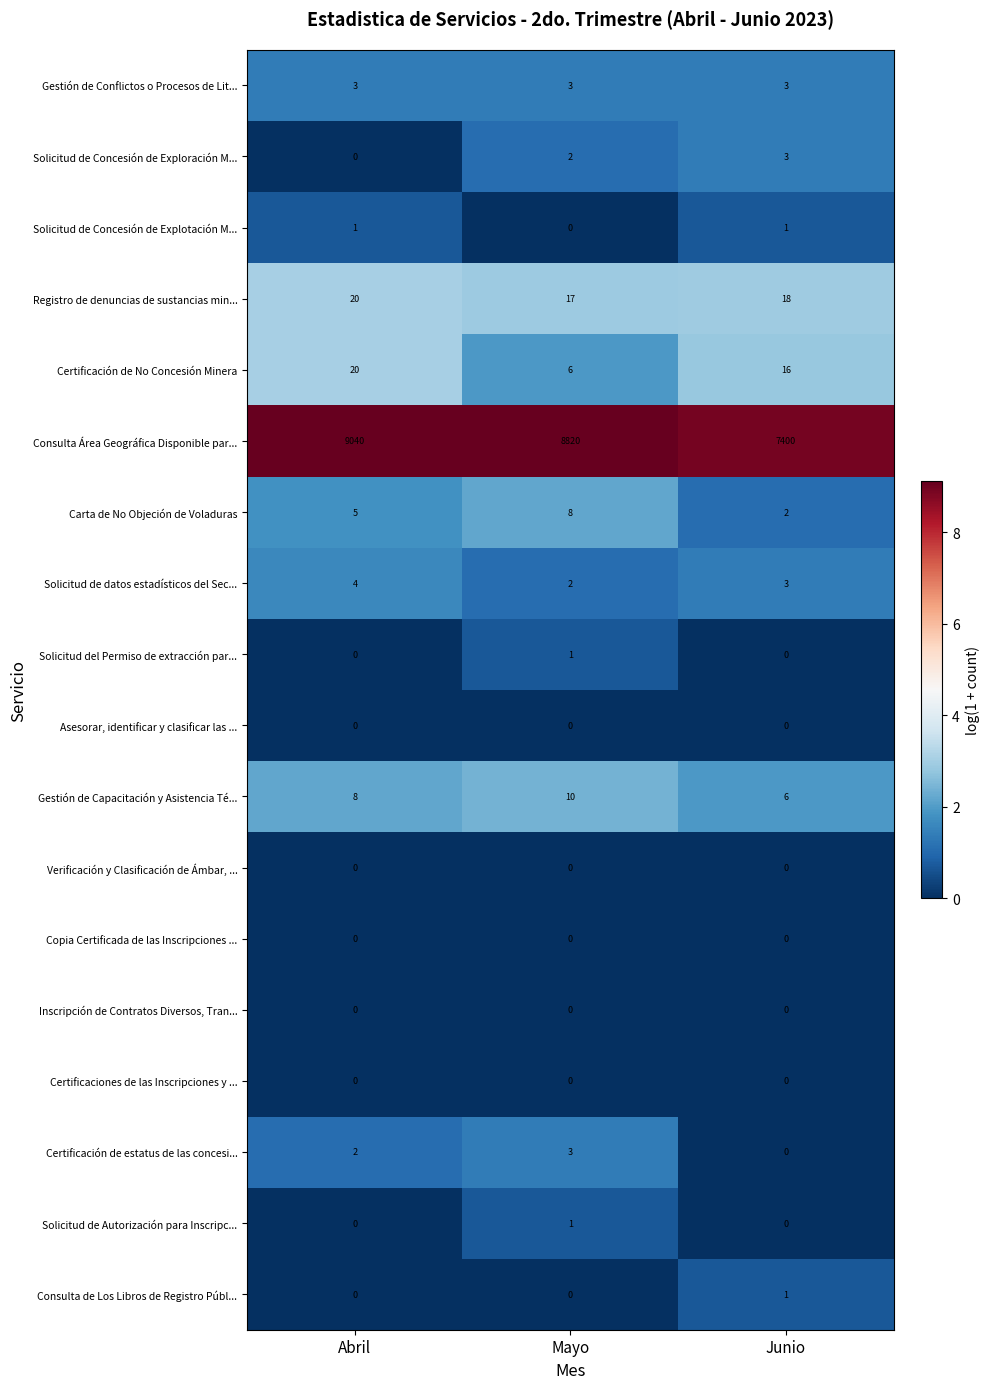

How many data points in Solicitud del Permiso de extracción par... are above 0?

1